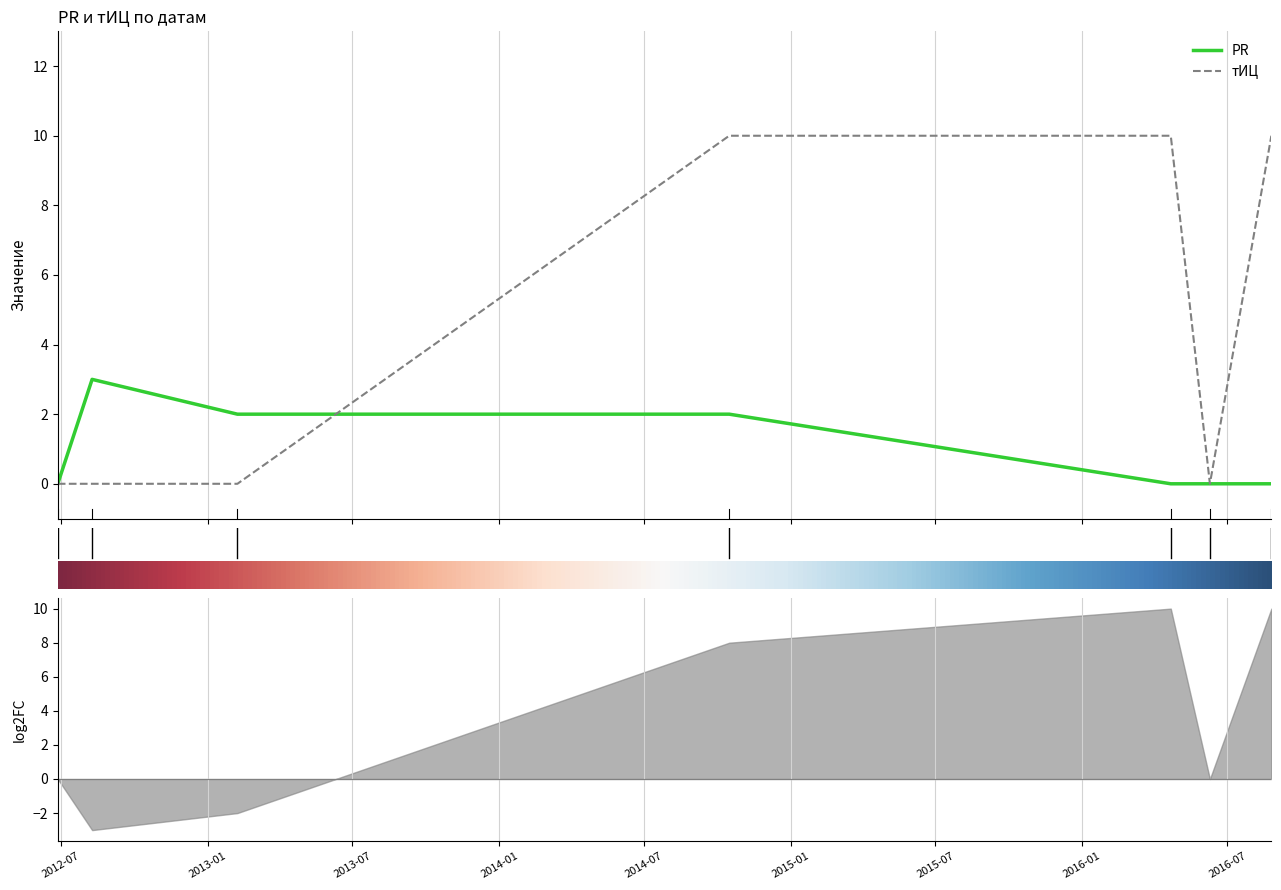

Rank the series by their average value, from lowest to highest.

PR, тИЦ